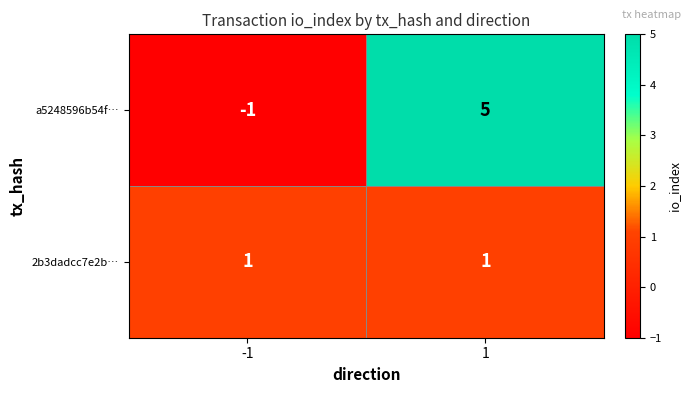

The a5248596b54f… series shows 5 at 1. True or false?

True